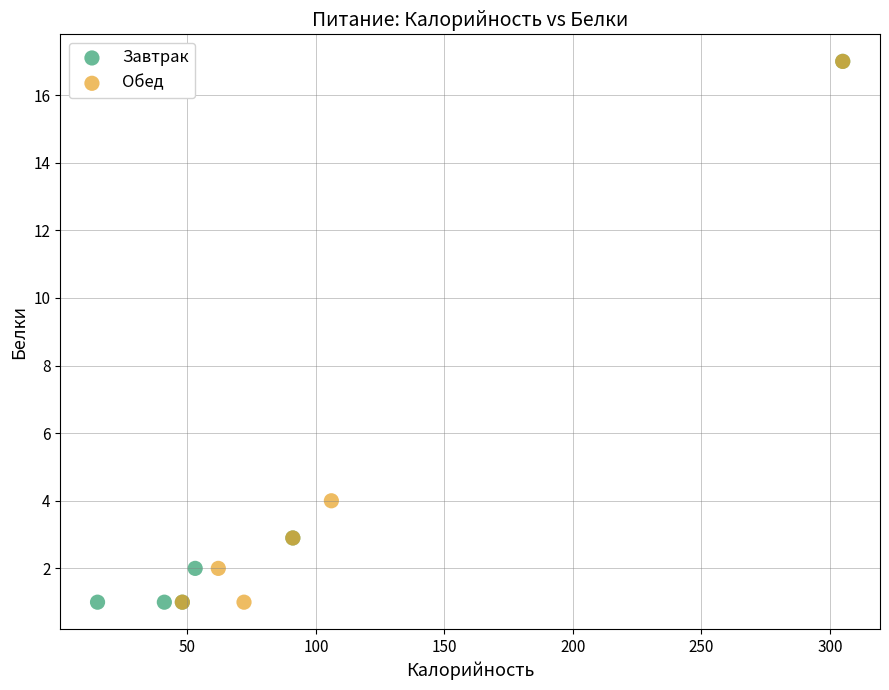

What are all the series names shown in the legend?

Завтрак, Обед